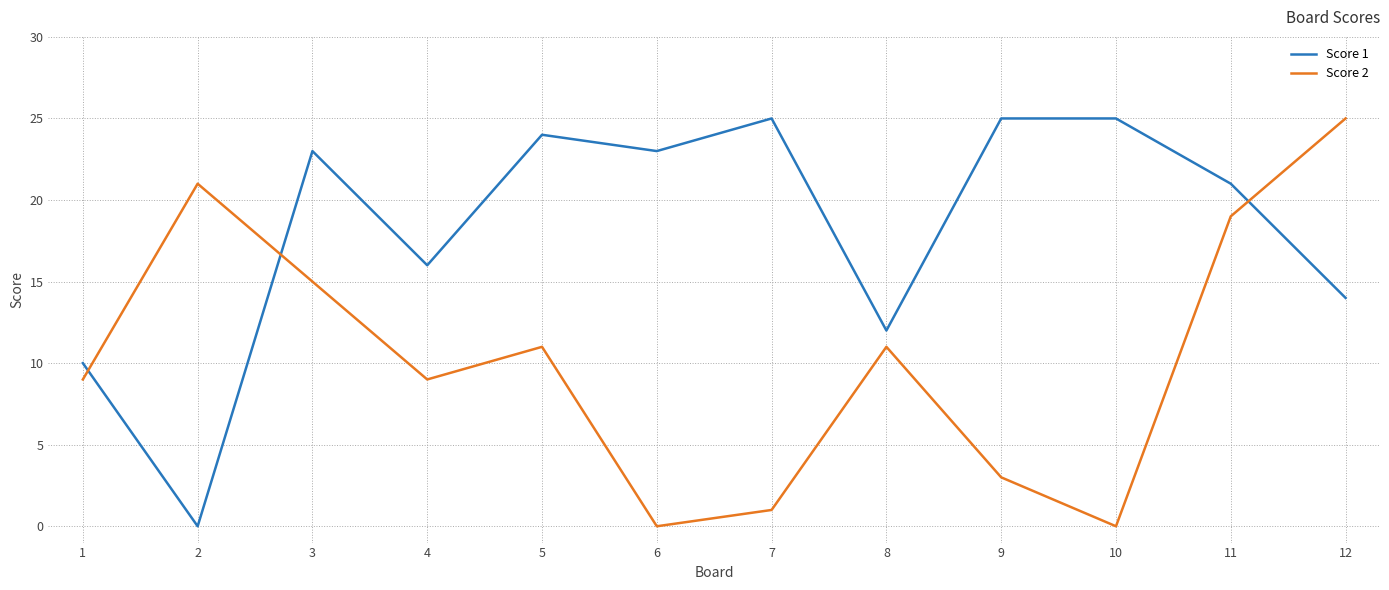

What is the greatest value displayed?

25